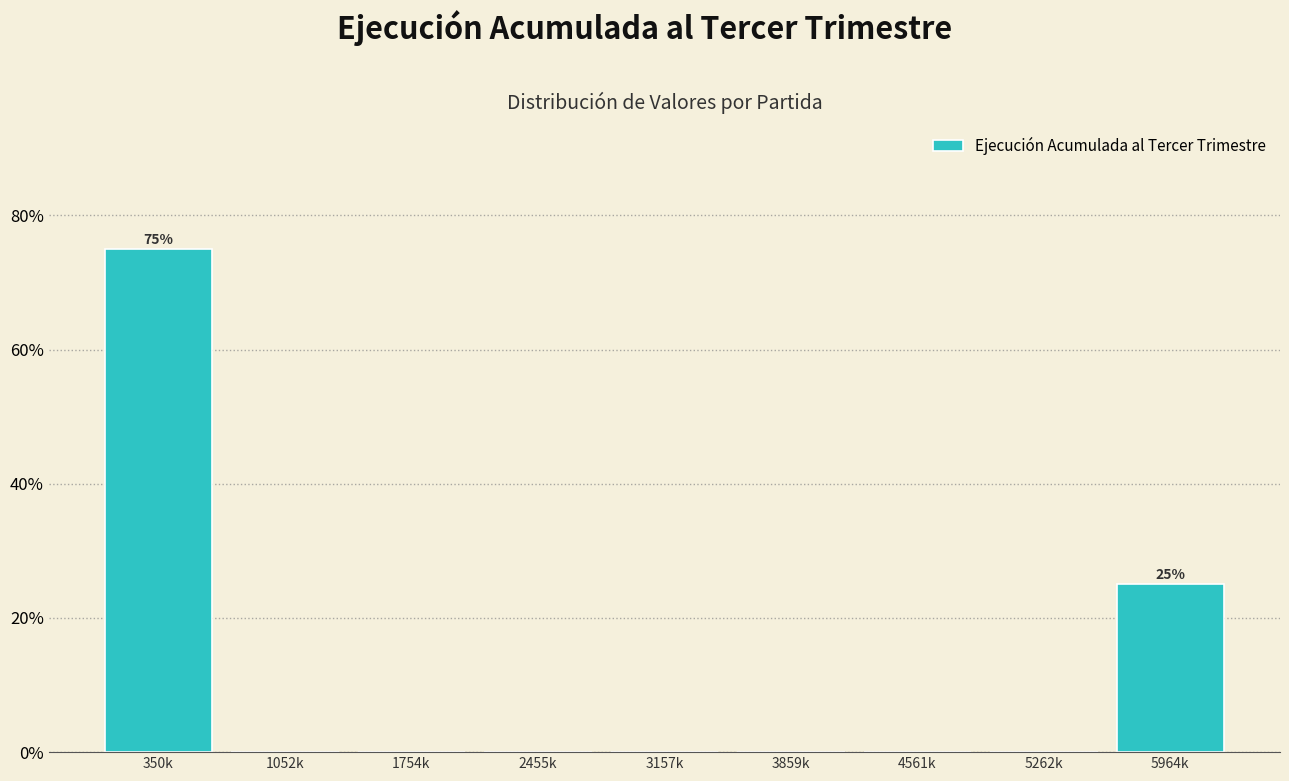

Reading left to right, what are all the values shown in this chart?

350k=75	1052k=0	1754k=0	2455k=0	3157k=0	3859k=0	4561k=0	5262k=0	5964k=25